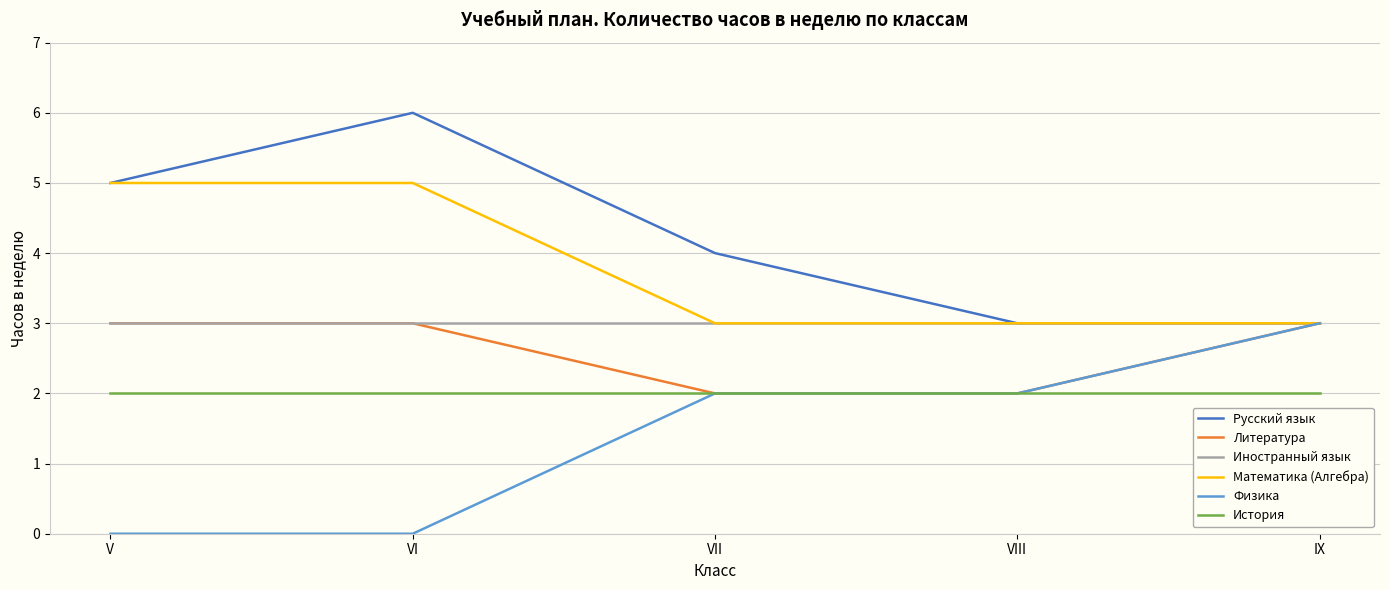

Which series has the largest total across all categories?

Русский язык